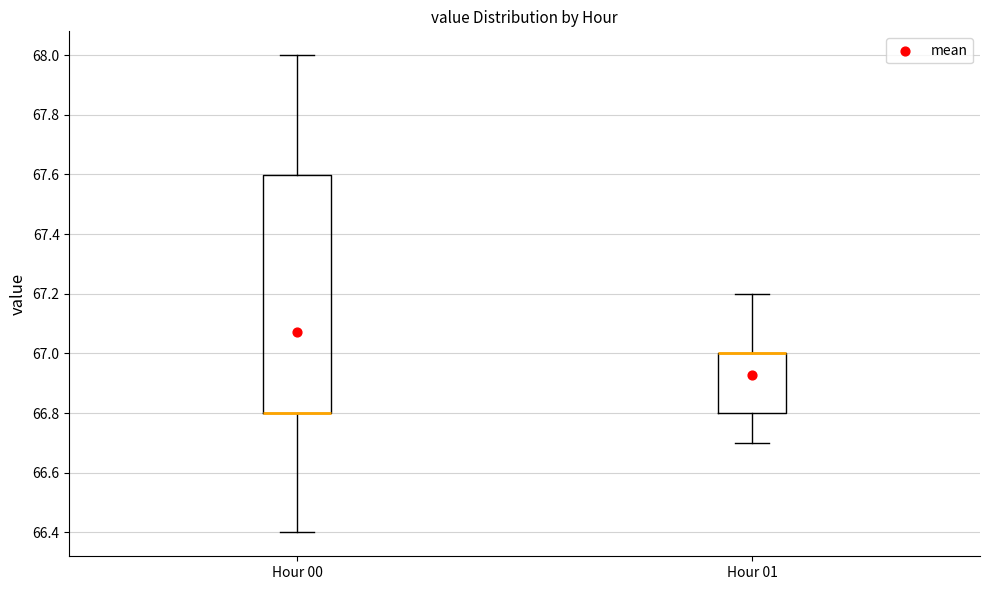

Where does the lower whisker of the box for Hour 00 end on the y-axis? The values are not printed on the chart, so give them approximately, as read against the axis.

66.4